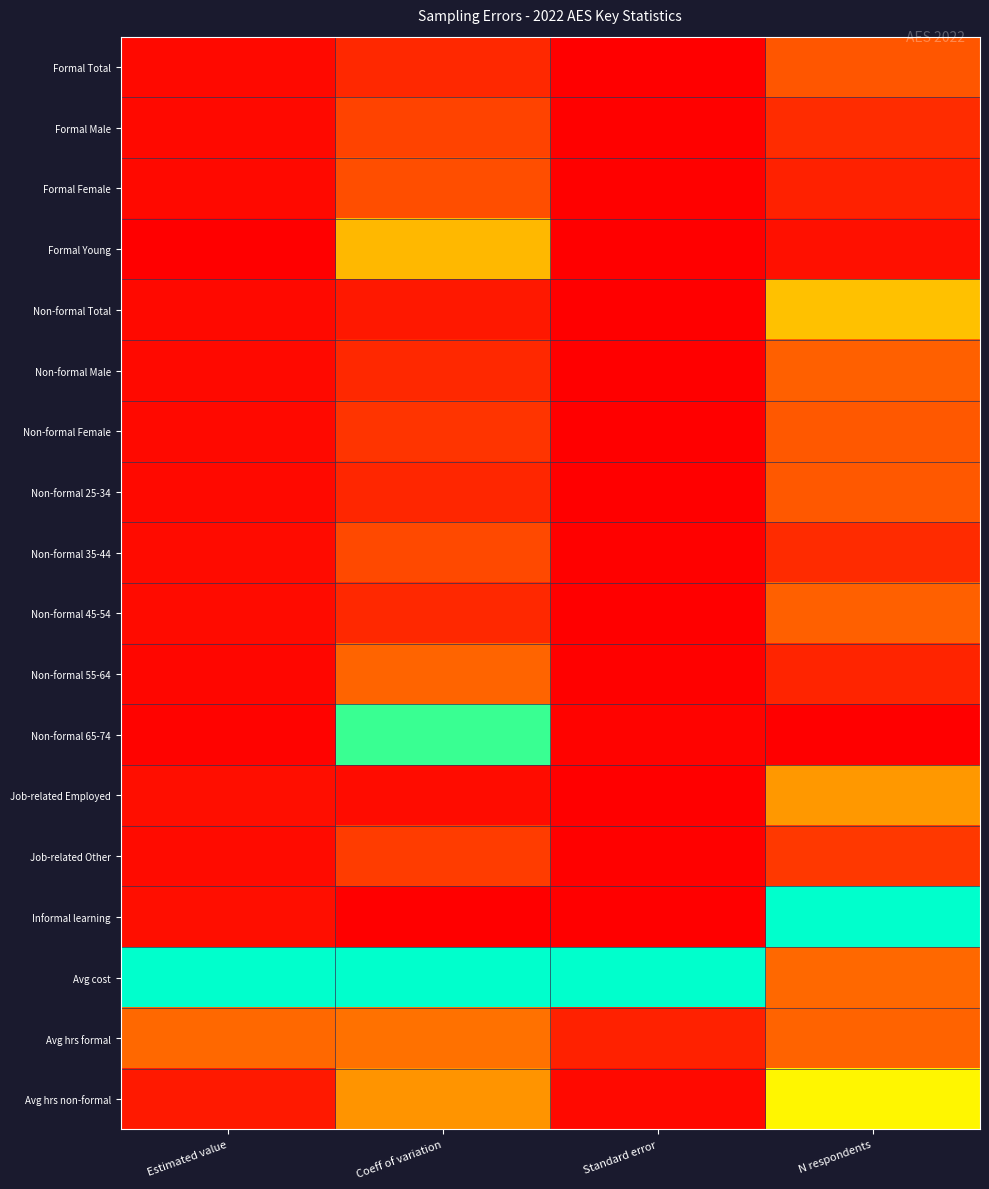

Between N respondents and Estimated value, which is larger?

N respondents